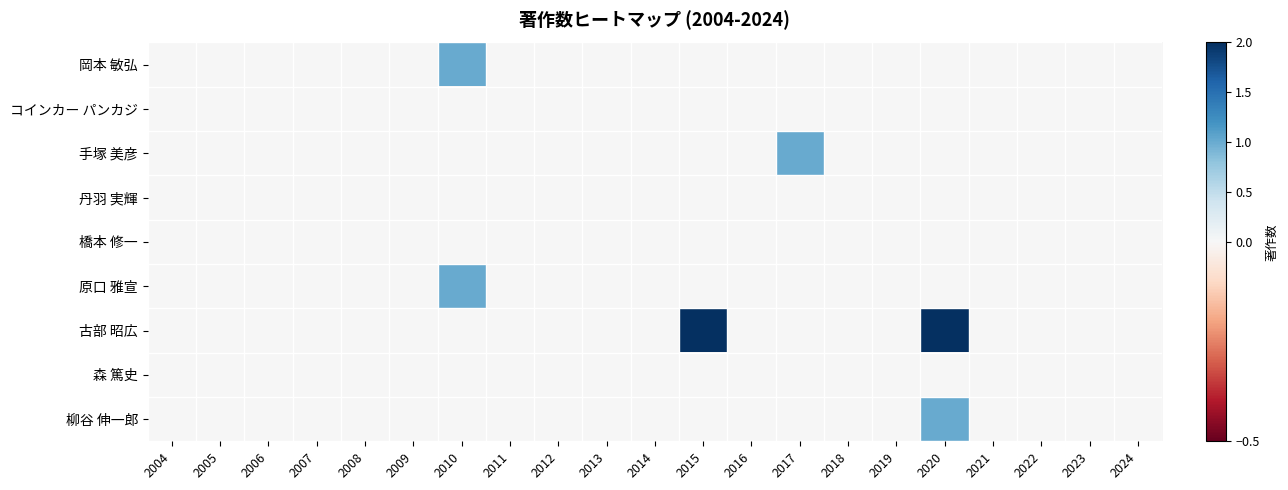

Reading left to right, what are all the values shown in this chart?

岡本 敏弘: 2004=0	2005=0	2006=0	2007=0	2008=0	2009=0	2010=1	2011=0	2012=0	2013=0	2014=0	2015=0	2016=0	2017=0	2018=0	2019=0	2020=0	2021=0	2022=0	2023=0	2024=0
コインカー パンカジ: 2004=0	2005=0	2006=0	2007=0	2008=0	2009=0	2010=0	2011=0	2012=0	2013=0	2014=0	2015=0	2016=0	2017=0	2018=0	2019=0	2020=0	2021=0	2022=0	2023=0	2024=0
手塚 美彦: 2004=0	2005=0	2006=0	2007=0	2008=0	2009=0	2010=0	2011=0	2012=0	2013=0	2014=0	2015=0	2016=0	2017=1	2018=0	2019=0	2020=0	2021=0	2022=0	2023=0	2024=0
丹羽 実輝: 2004=0	2005=0	2006=0	2007=0	2008=0	2009=0	2010=0	2011=0	2012=0	2013=0	2014=0	2015=0	2016=0	2017=0	2018=0	2019=0	2020=0	2021=0	2022=0	2023=0	2024=0
橋本 修一: 2004=0	2005=0	2006=0	2007=0	2008=0	2009=0	2010=0	2011=0	2012=0	2013=0	2014=0	2015=0	2016=0	2017=0	2018=0	2019=0	2020=0	2021=0	2022=0	2023=0	2024=0
原口 雅宣: 2004=0	2005=0	2006=0	2007=0	2008=0	2009=0	2010=1	2011=0	2012=0	2013=0	2014=0	2015=0	2016=0	2017=0	2018=0	2019=0	2020=0	2021=0	2022=0	2023=0	2024=0
古部 昭広: 2004=0	2005=0	2006=0	2007=0	2008=0	2009=0	2010=0	2011=0	2012=0	2013=0	2014=0	2015=2	2016=0	2017=0	2018=0	2019=0	2020=2	2021=0	2022=0	2023=0	2024=0
森 篤史: 2004=0	2005=0	2006=0	2007=0	2008=0	2009=0	2010=0	2011=0	2012=0	2013=0	2014=0	2015=0	2016=0	2017=0	2018=0	2019=0	2020=0	2021=0	2022=0	2023=0	2024=0
柳谷 伸一郎: 2004=0	2005=0	2006=0	2007=0	2008=0	2009=0	2010=0	2011=0	2012=0	2013=0	2014=0	2015=0	2016=0	2017=0	2018=0	2019=0	2020=1	2021=0	2022=0	2023=0	2024=0